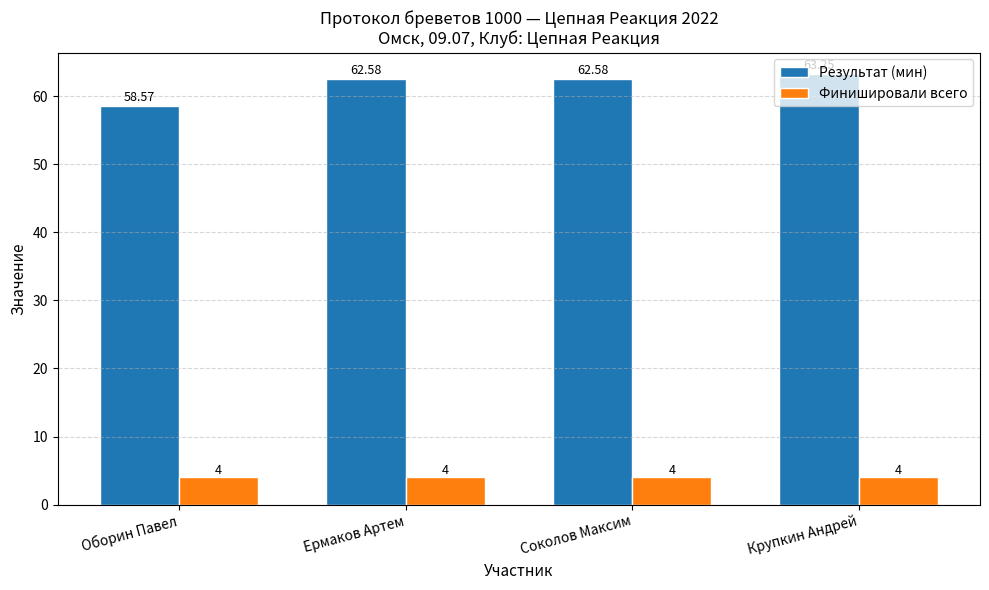

Are the bars horizontal?

No